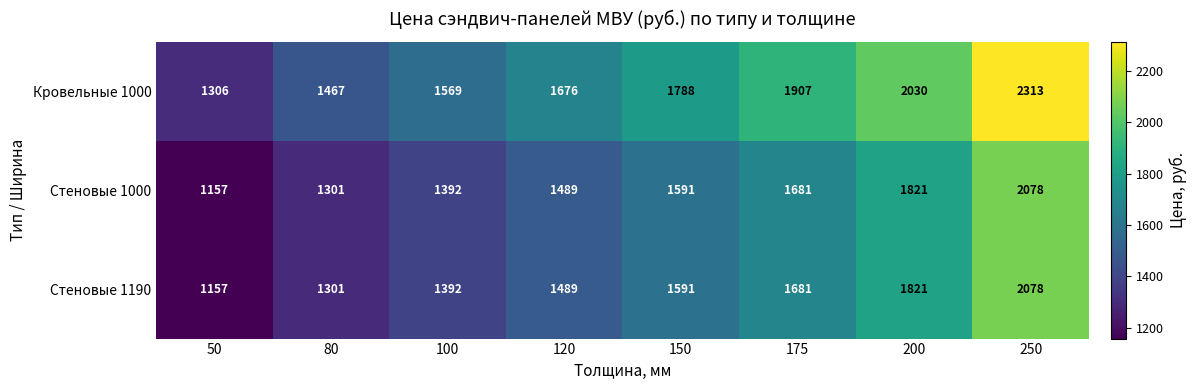

Where is Стеновые 1190 nearest to the value 1617?

150